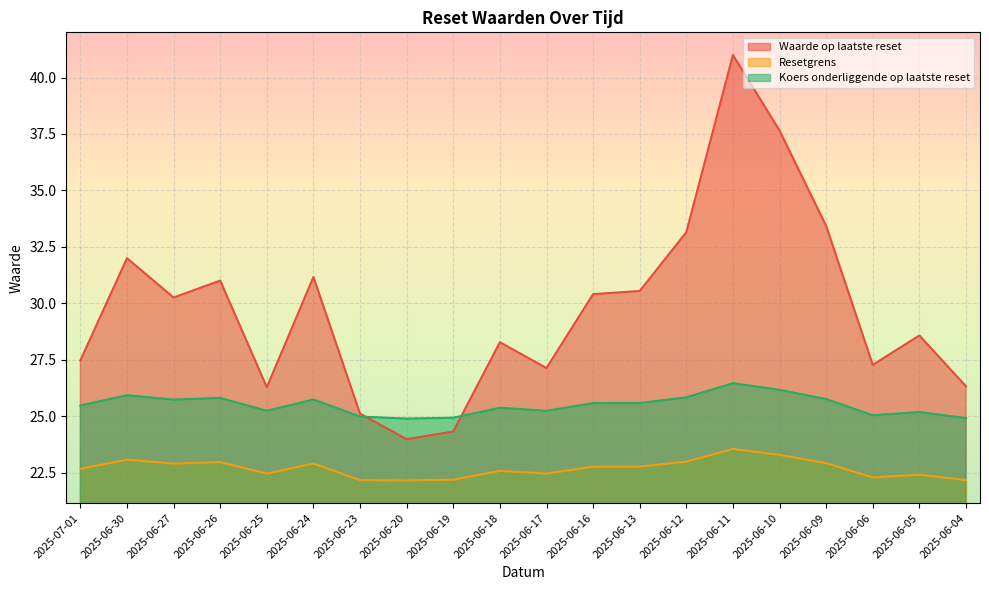

Which series changed the most between 2025-06-25 and 2025-06-12?

Waarde op laatste reset